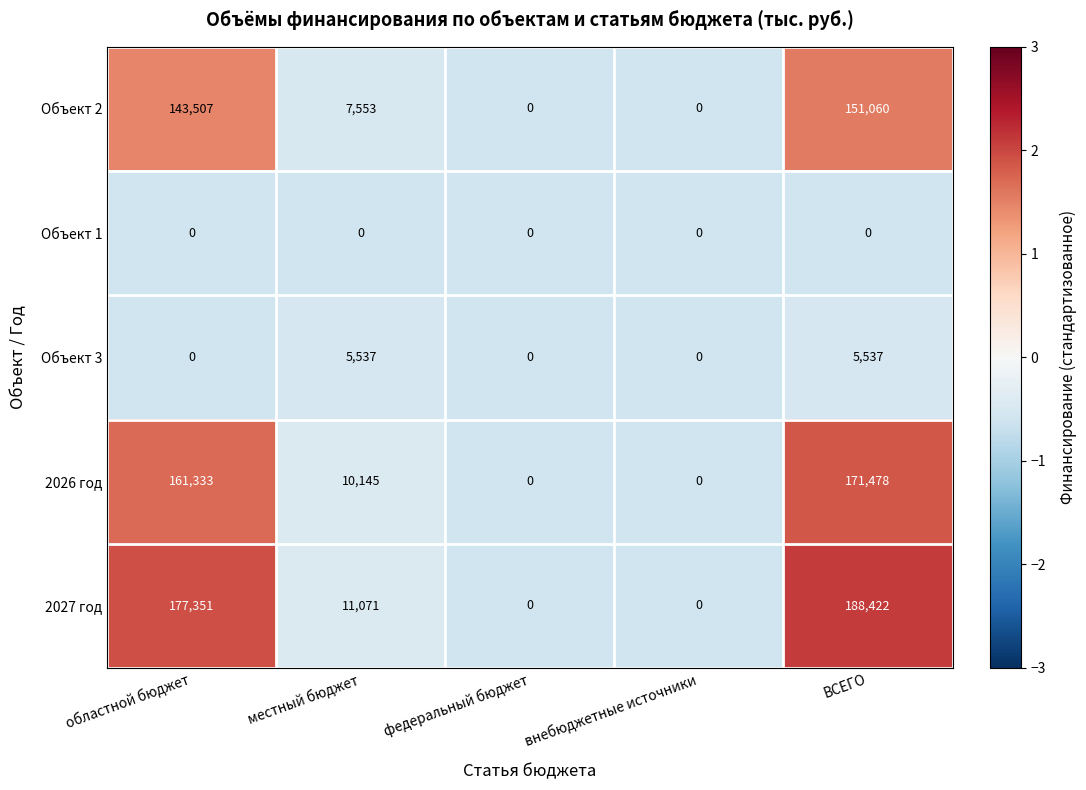

Count the Объект 3 values in the range 0 to 5537.

5